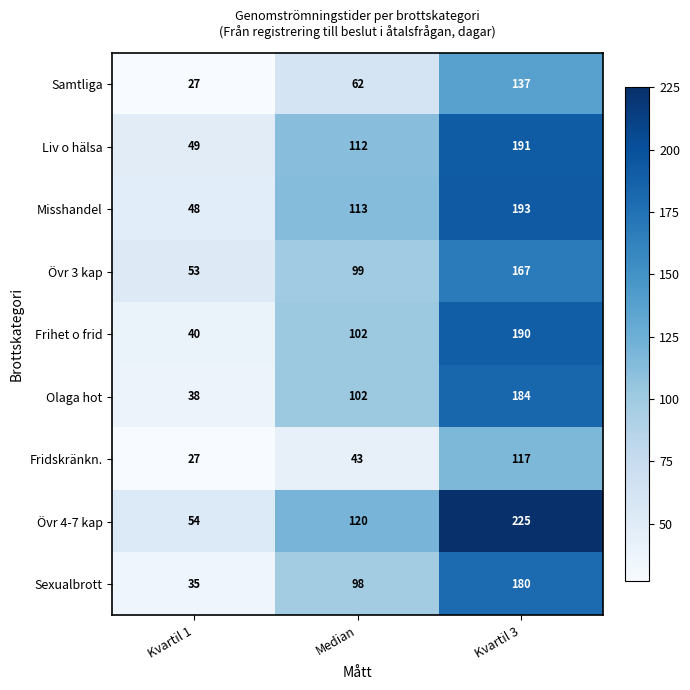

What is the spread (max minus min) of values at Kvartil 3?

108